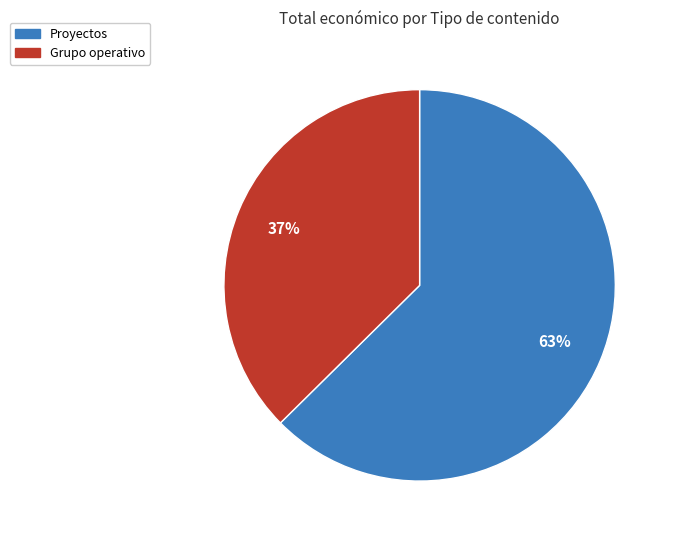

Is there a majority slice in this chart?

Yes